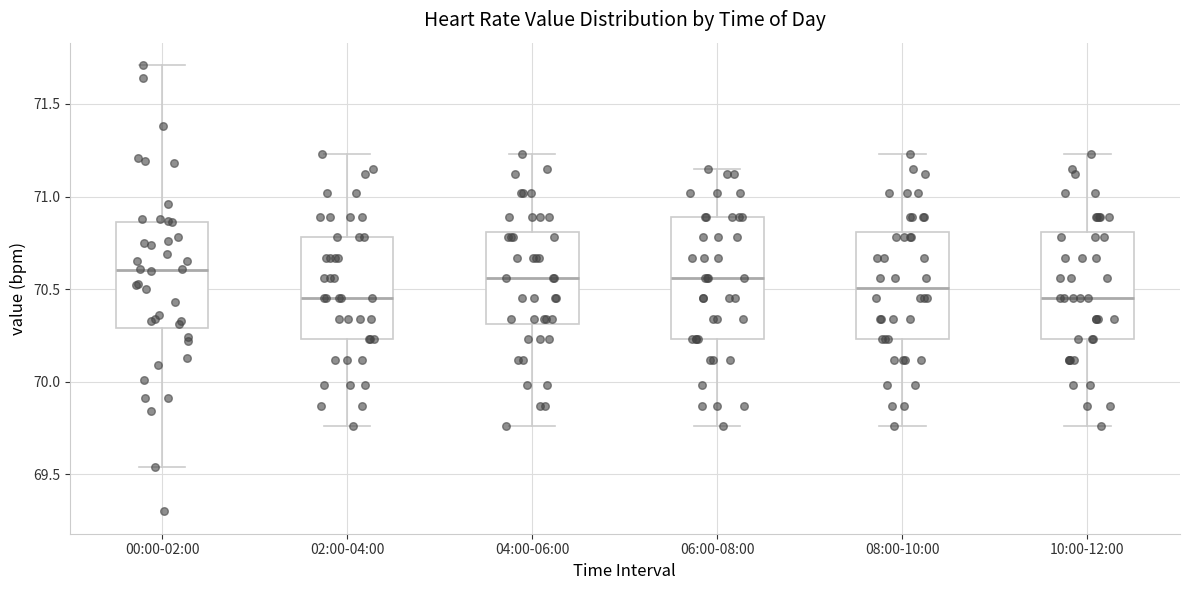

Reading left to right, transcribe this box plot: for each box, give where its median line is, the range the box spans, and where its two whiskers end, as read against the y-axis. The values are not printed on the chart, so give them approximately, as read against the axis.

00:00-02:00: median 70.60, box 70.30 to 70.85, whiskers 69.55 to 71.70
02:00-04:00: median 70.45, box 70.25 to 70.80, whiskers 69.75 to 71.25
04:00-06:00: median 70.55, box 70.30 to 70.80, whiskers 69.75 to 71.25
06:00-08:00: median 70.55, box 70.25 to 70.90, whiskers 69.75 to 71.15
08:00-10:00: median 70.50, box 70.25 to 70.80, whiskers 69.75 to 71.25
10:00-12:00: median 70.45, box 70.25 to 70.80, whiskers 69.75 to 71.25